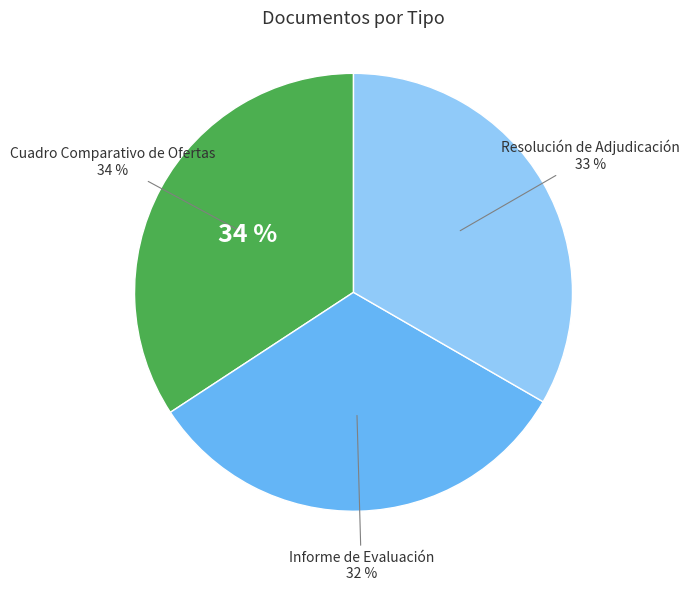

Is there a majority slice in this chart?

No